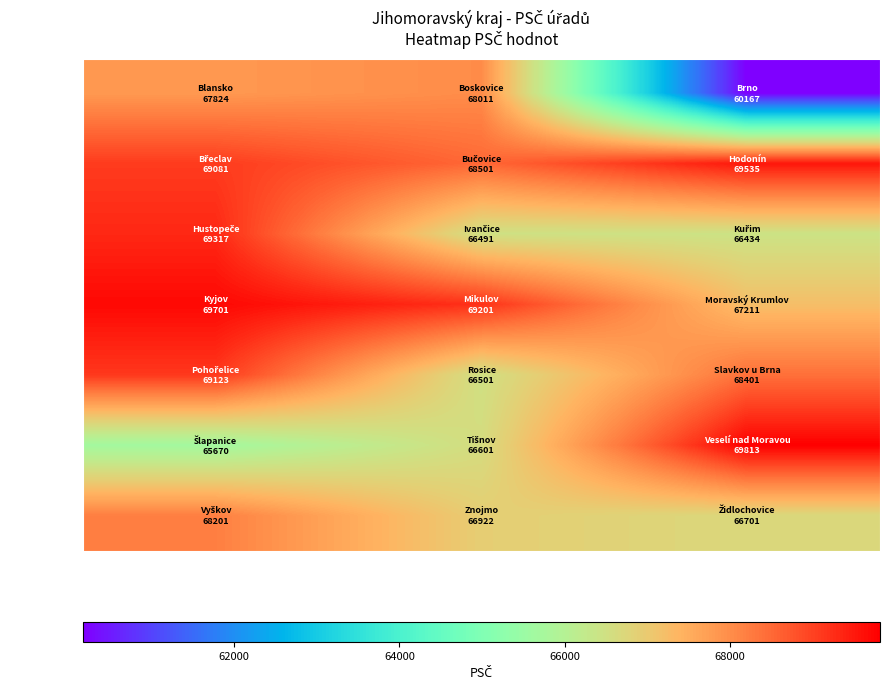

What is the smallest value displayed?

60167